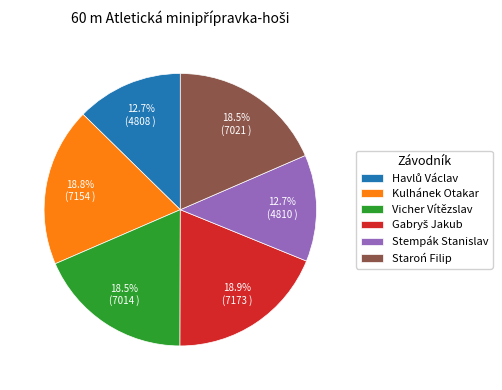

Does any single category account for the majority?

No